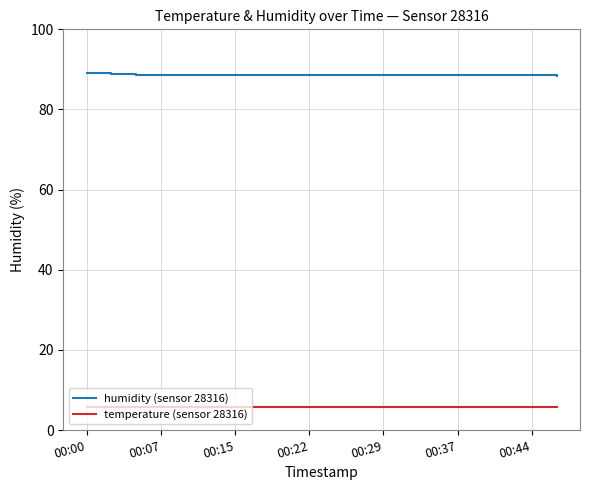

True or false: temperature (sensor 28316) and humidity (sensor 28316) cross at least once.

False